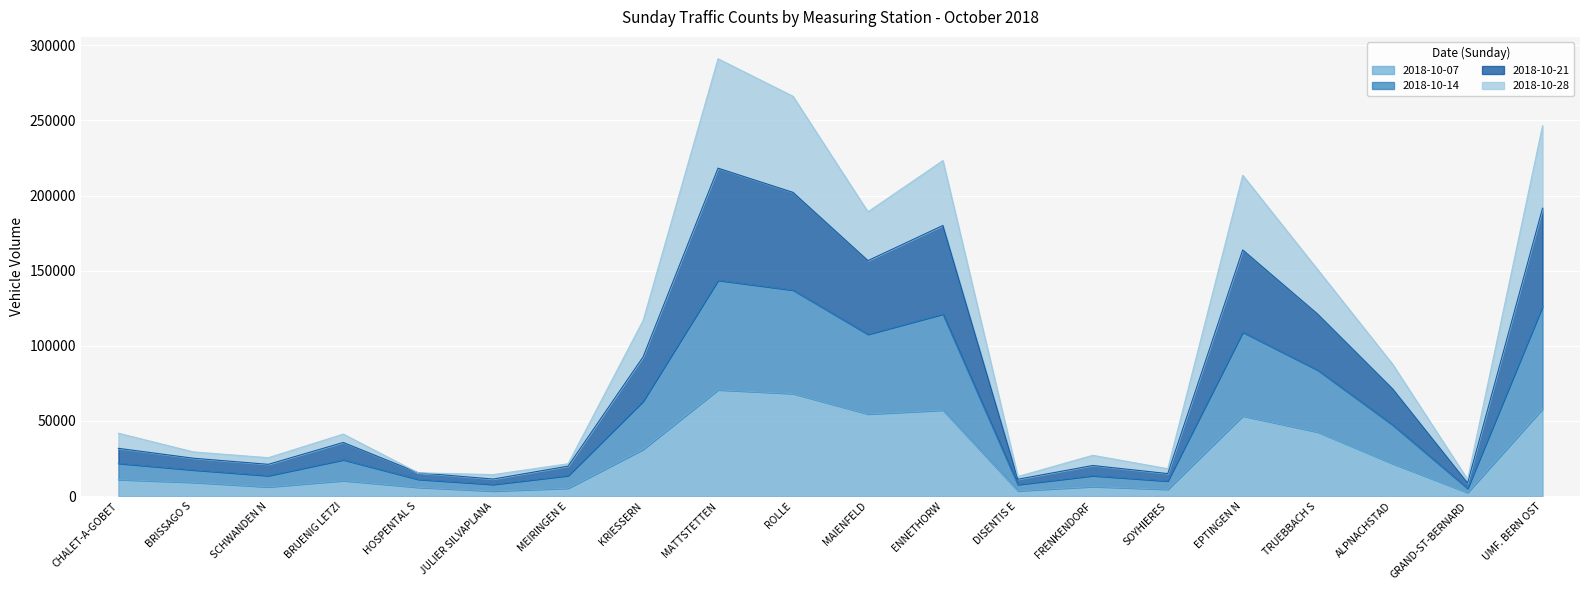

Does the chart display data point markers on the line(s)?

No